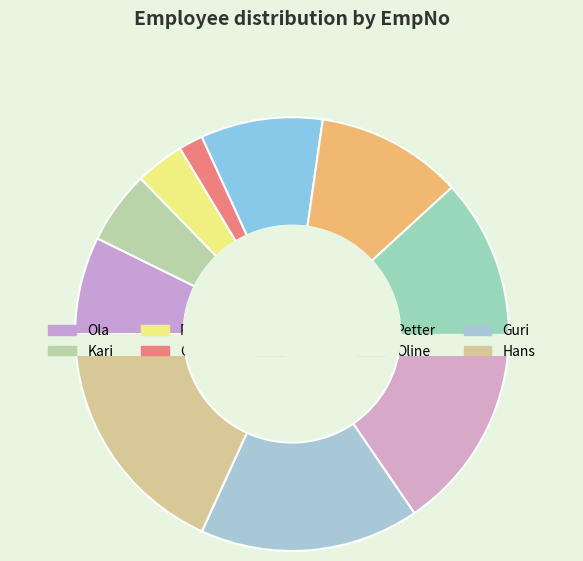

Is it true that Gunnar is 1% of the pie?

False